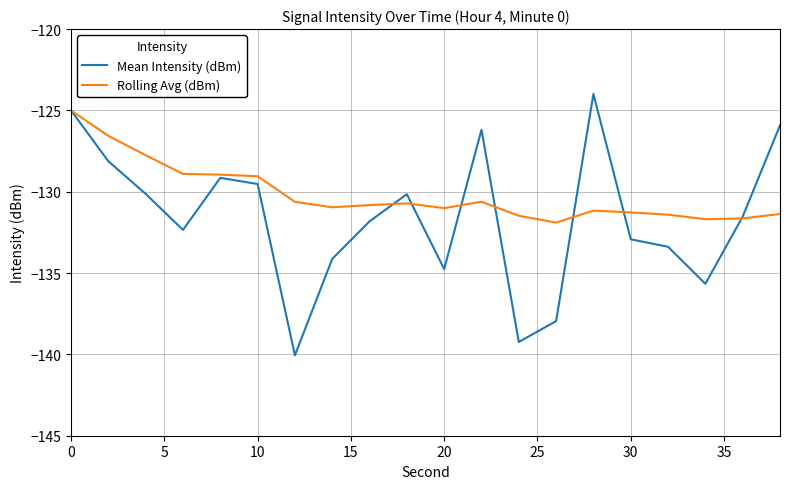

List the series in order of their overall mean, highest first.

Rolling Avg (dBm), Mean Intensity (dBm)